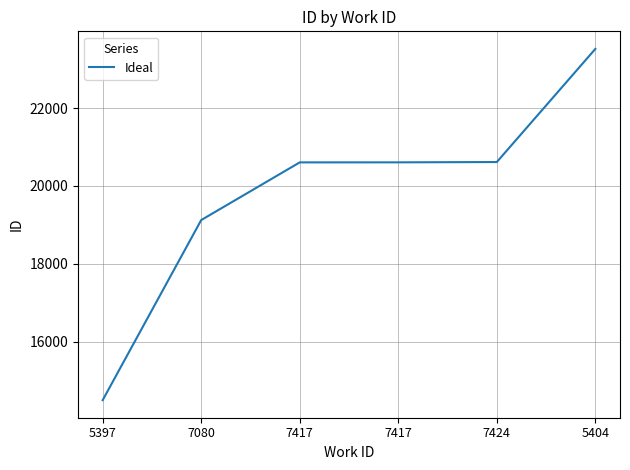

The value at 7417 is 34762. True or false?

False